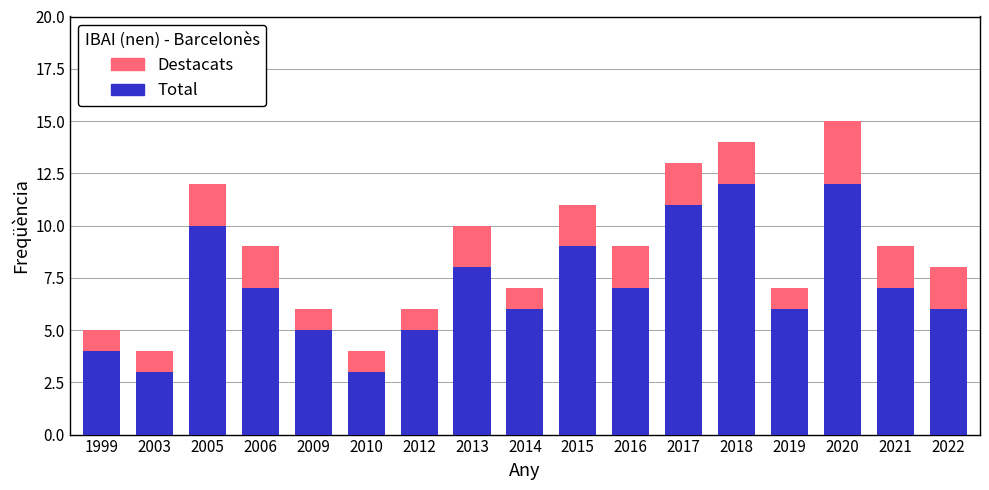

Count the number of data series in this chart.

2